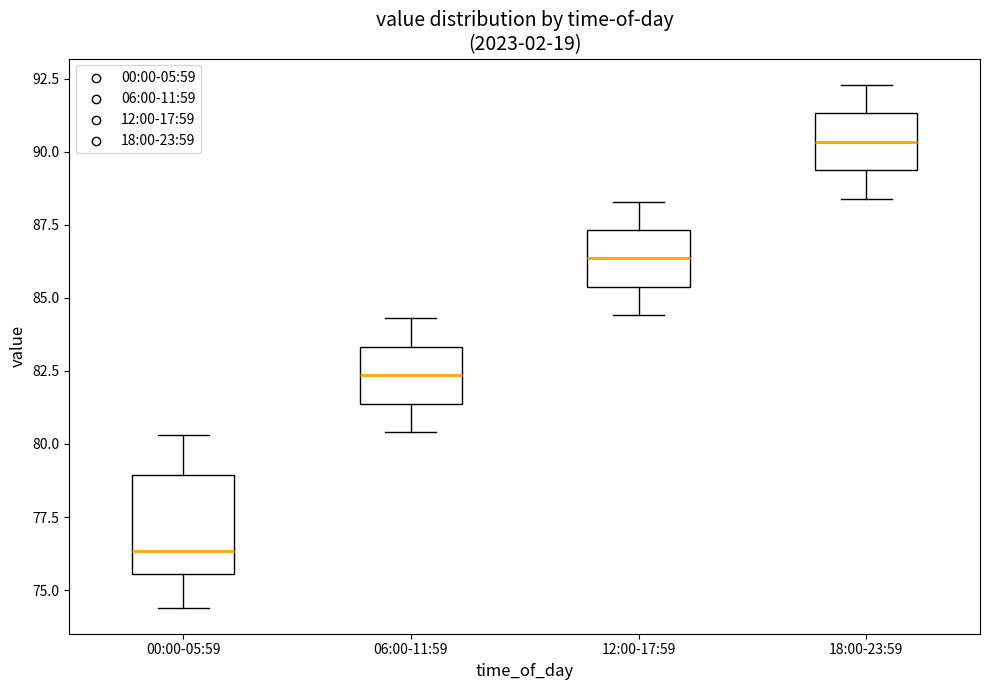

Which box is the tallest, from its lower edge to its upper edge?

00:00-05:59